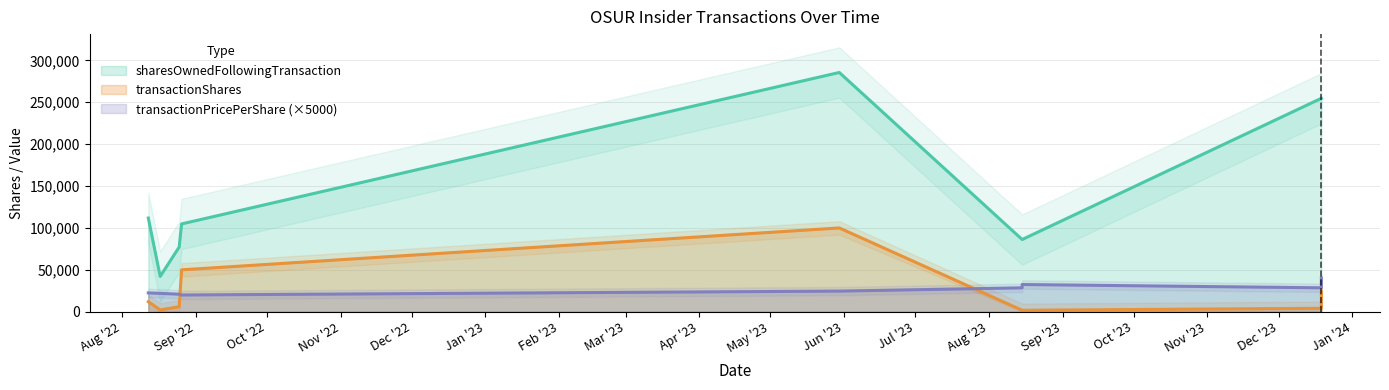

Reading right to left, what are all the values shown in this chart?

transactionPricePerShare: 2023-12-19=40246.0	2023-12-19=28574.5	2023-08-15=32500.0	2023-08-15=28550.0	2023-05-30=24640.5	2022-08-26=20000.0	2022-08-25=20948.0	2022-08-17=21949.5	2022-08-12=22465.0
transactionShares: 2023-12-19=24129.0	2023-12-19=4129.0	2023-08-15=1758.0	2023-08-15=1758.0	2023-05-30=100000.0	2022-08-26=50000.0	2022-08-25=6000.0	2022-08-17=2200.0	2022-08-12=12000.0
sharesOwnedFollowingTransaction: 2023-12-19=254700.0	2023-12-19=254700.0	2023-08-15=86188.0	2023-08-15=86188.0	2023-05-30=285512.0	2022-08-26=104782.0	2022-08-25=77218.0	2022-08-17=42160.0	2022-08-12=111823.0